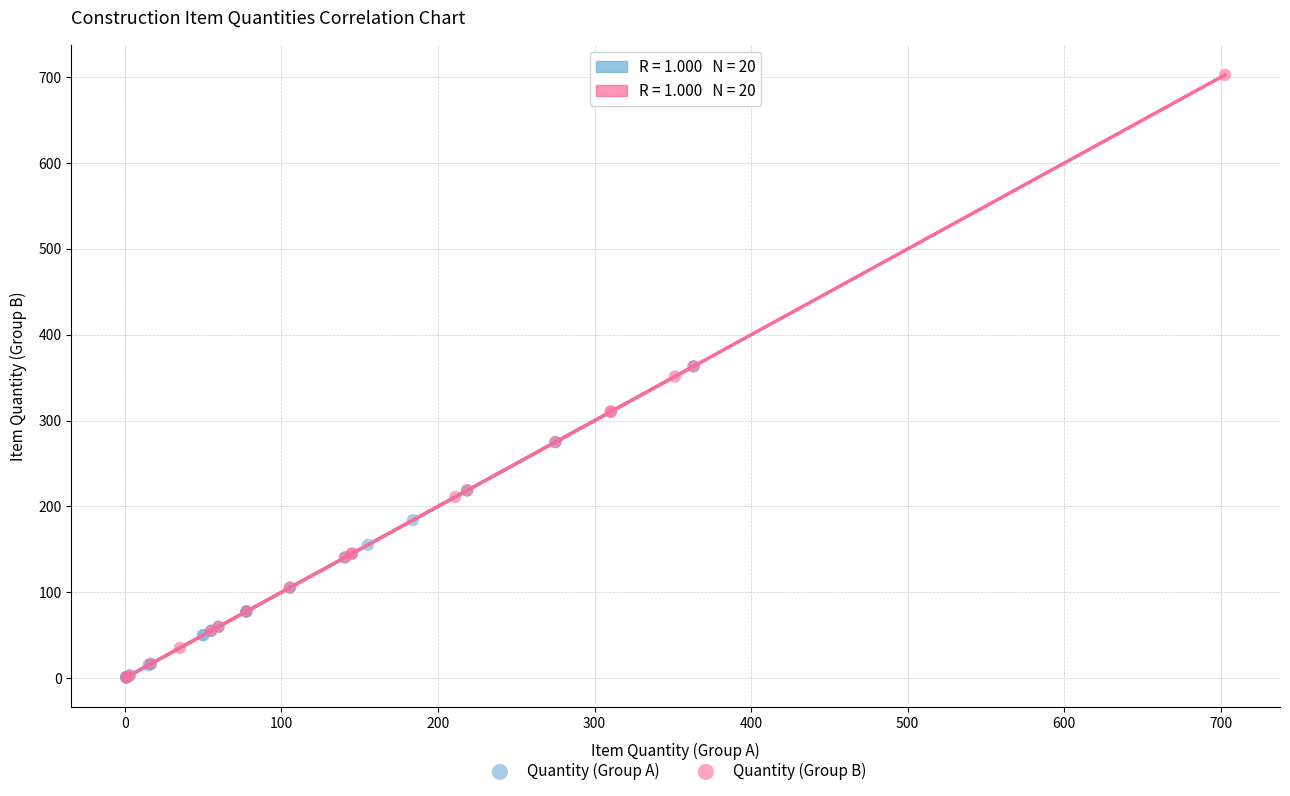

What are all the series names shown in the legend?

Quantity (Group A), Quantity (Group B)